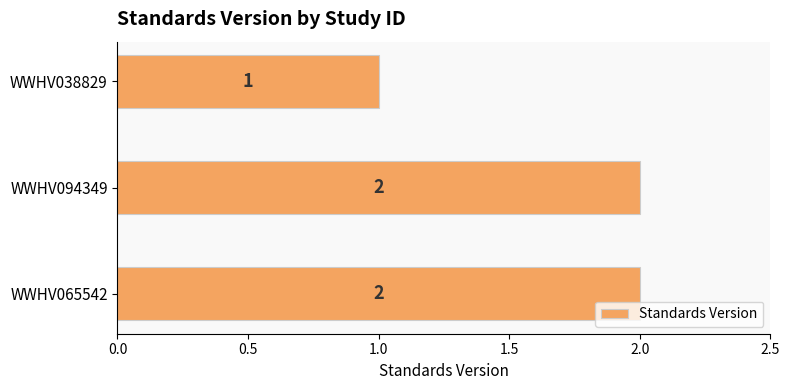

The value at WWHV038829 is 1. True or false?

True